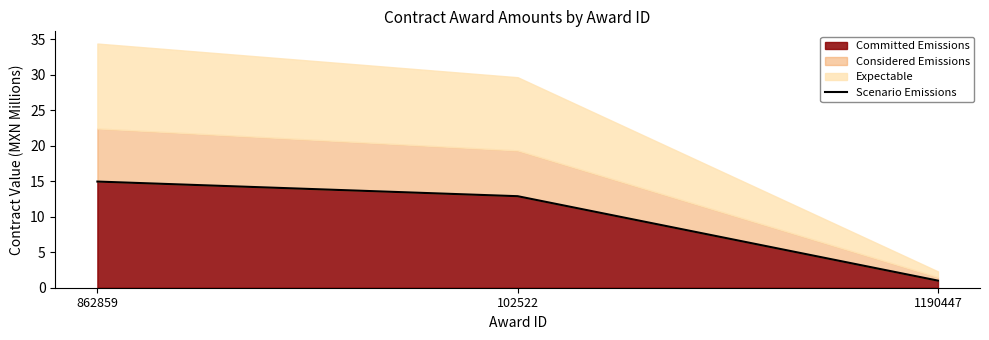

The value of Committed Emissions at 102522 is 19.4. True or false?

False